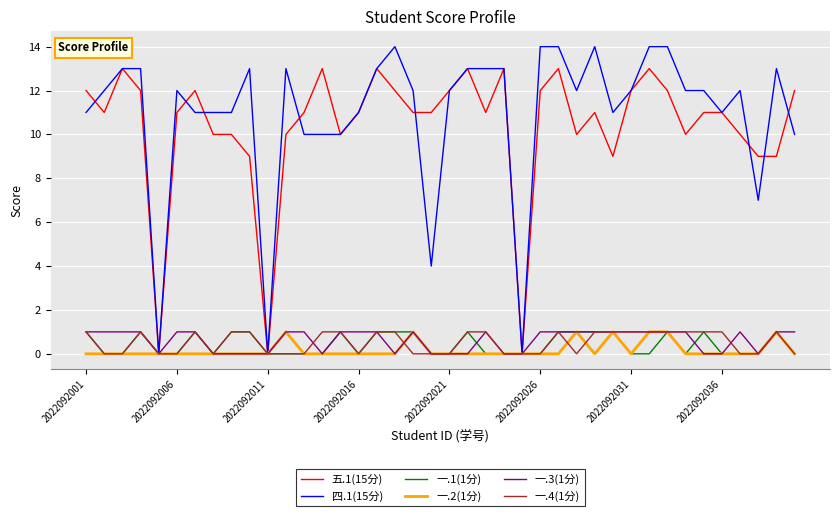

What is the sum of all 一.2(1分) values?

7